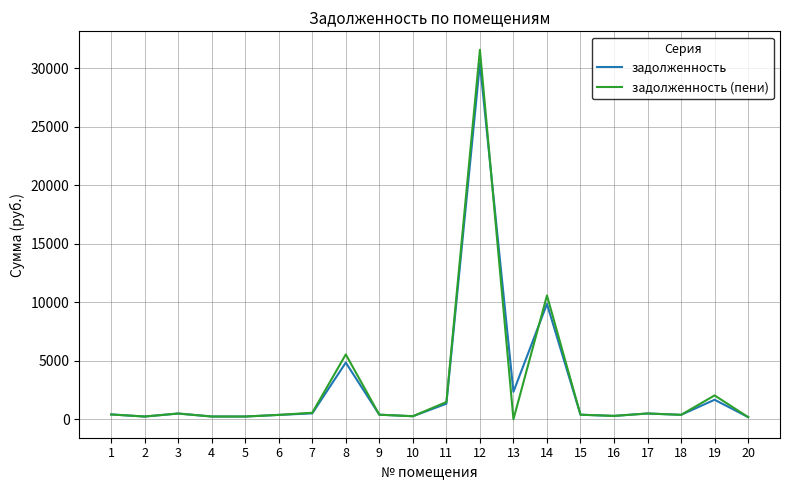

At which label is задолженность (пени) closest to 15782?

14